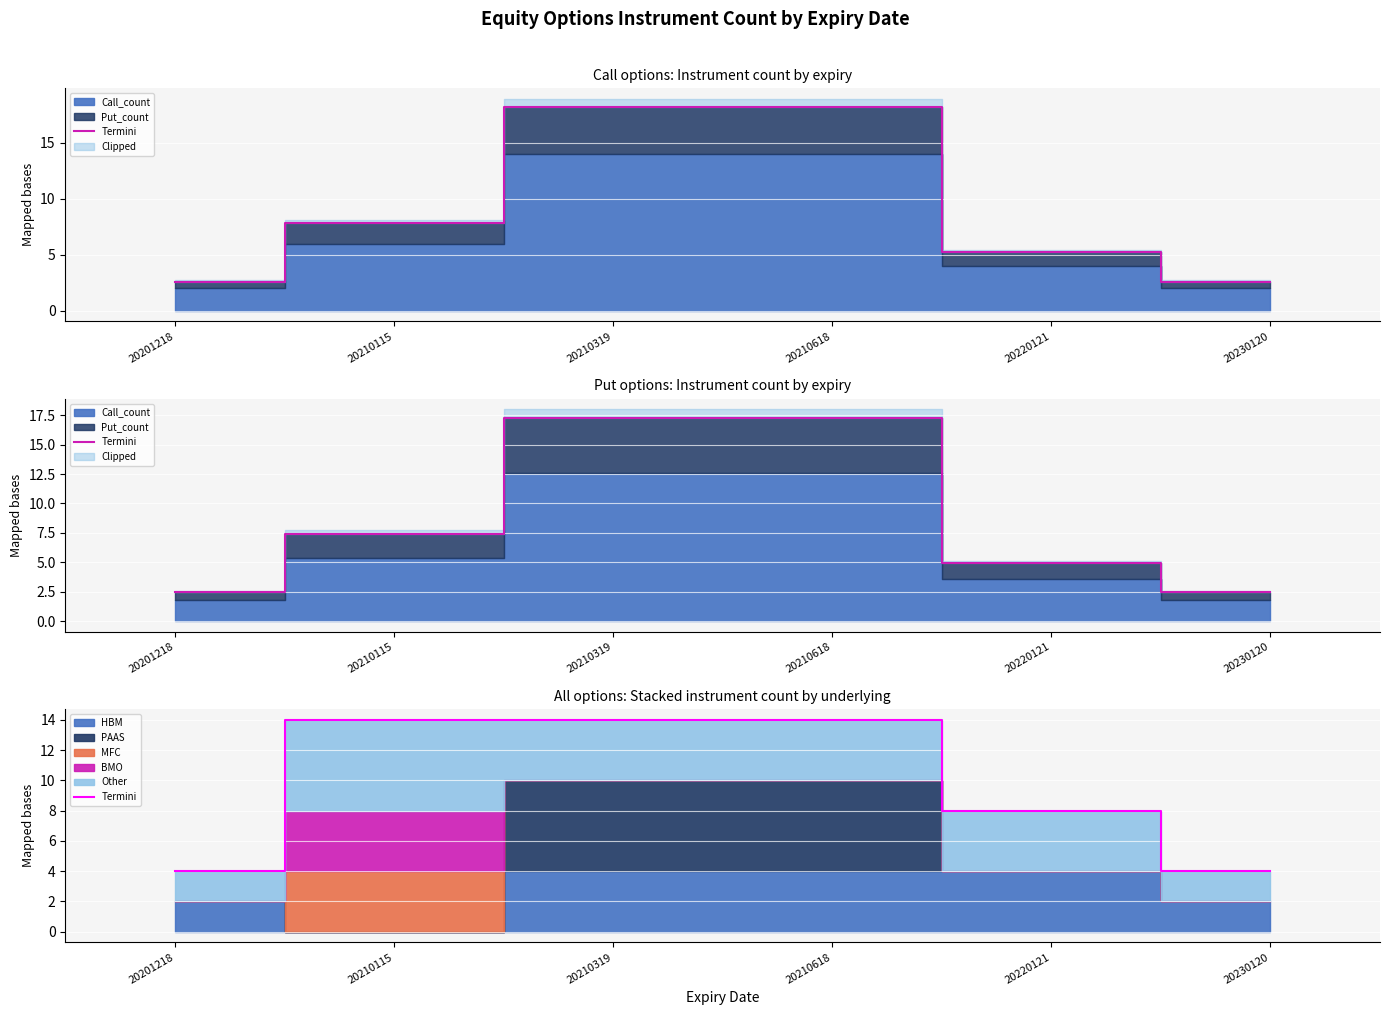

The chart shows a value of 8 at 20210115. True or false?

False